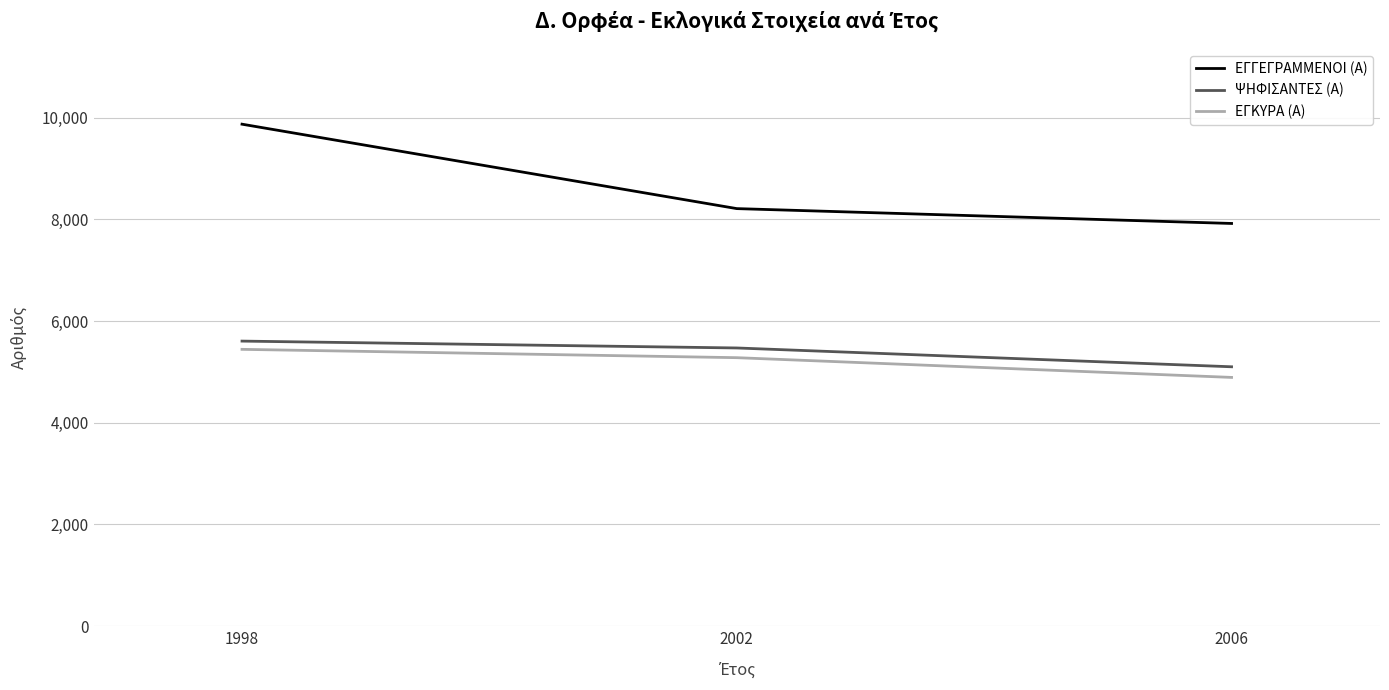

At how many categories does at least one series exceed 7498?

3